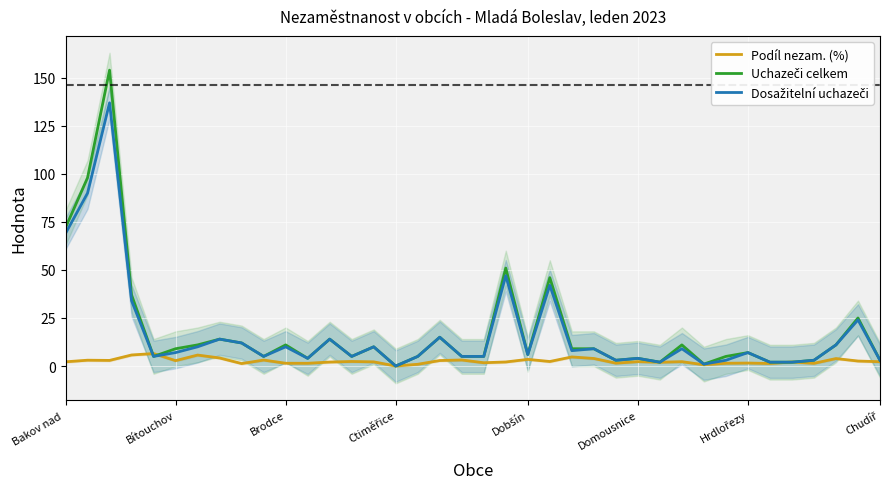

How many interior local valleys does the Uchazeči celkem series have?

9